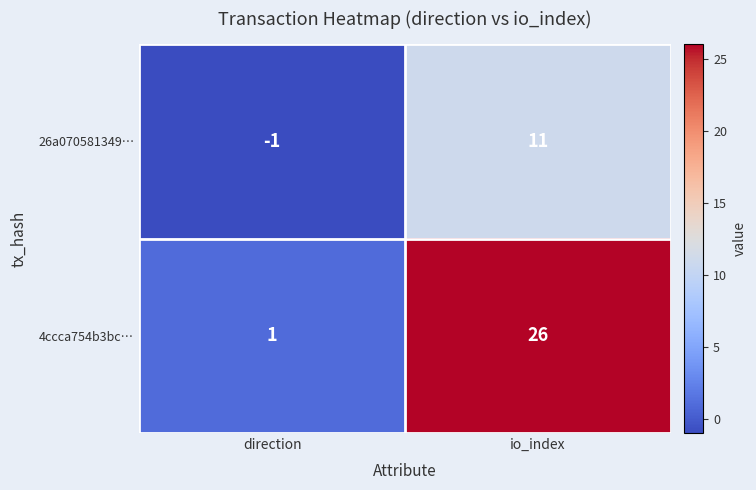

Which series has the largest range (max minus min)?

4ccca754b3bc…